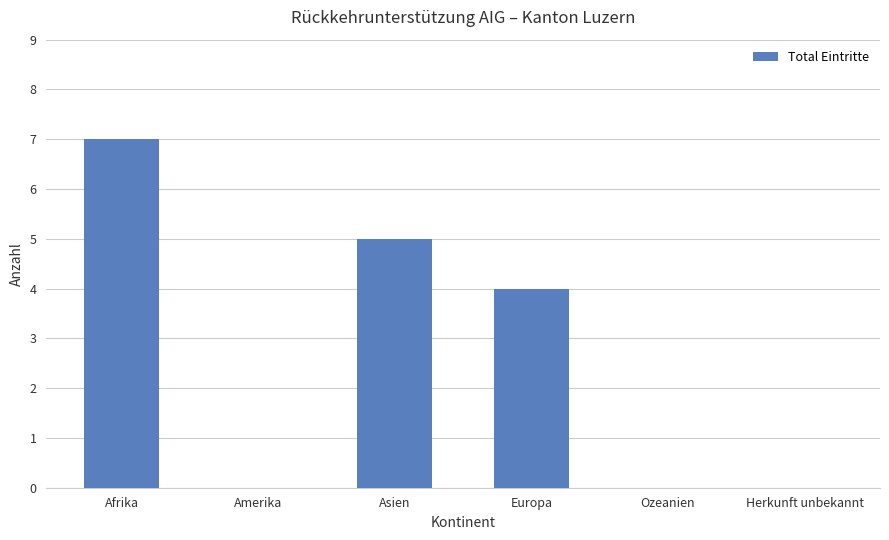

Which has a higher value, Europa or Amerika?

Europa